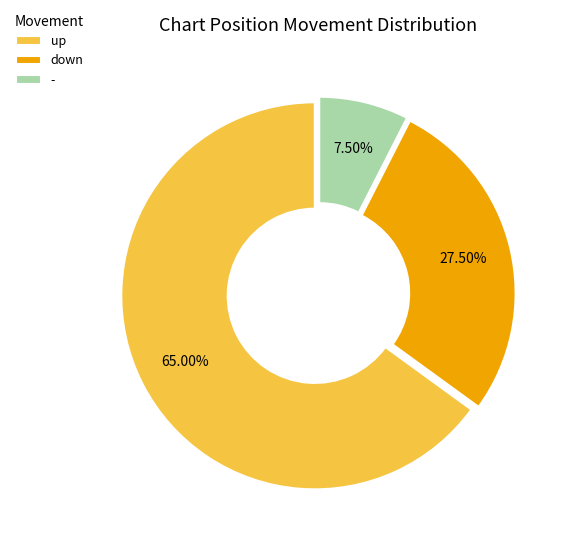

Is it true that down is 21% of the pie?

False